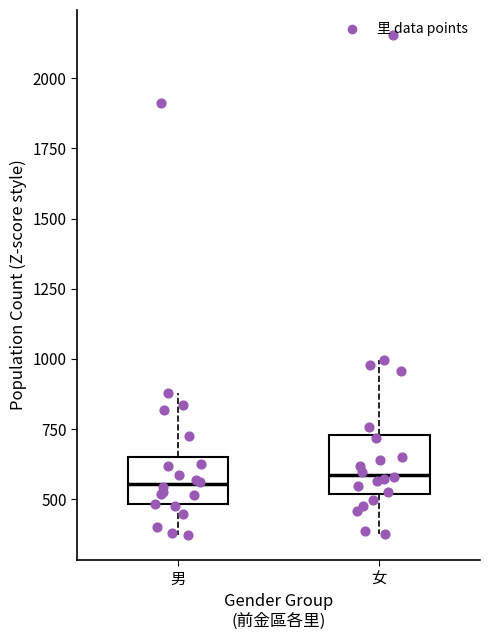

Reading left to right, read every box against the y-axis: the position of its median line, the range the box covers, and the ends of its whiskers. The values are not printed on the chart, so give them approximately, as read against the axis.

男: median 550, box 500 to 650, whiskers 350 to 900
女: median 600, box 500 to 750, whiskers 400 to 1000